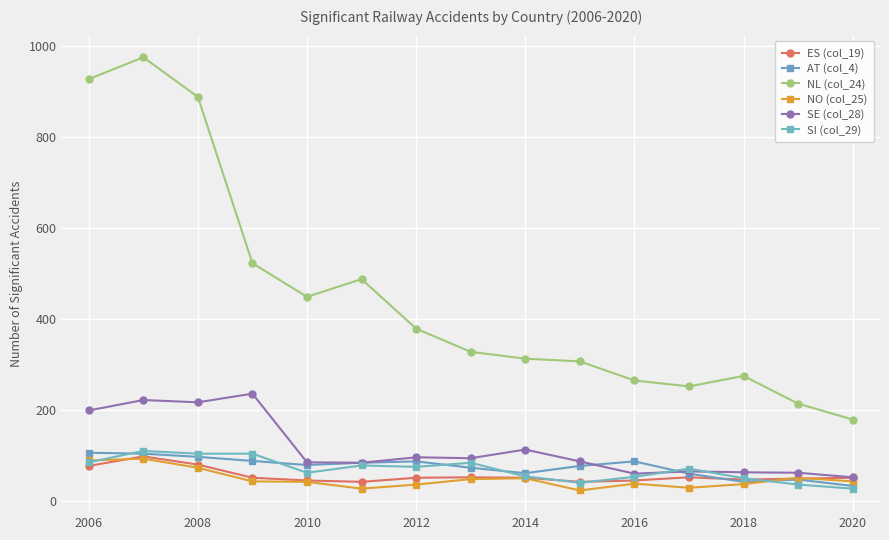

Is this an area chart (filled region under the line)?

No